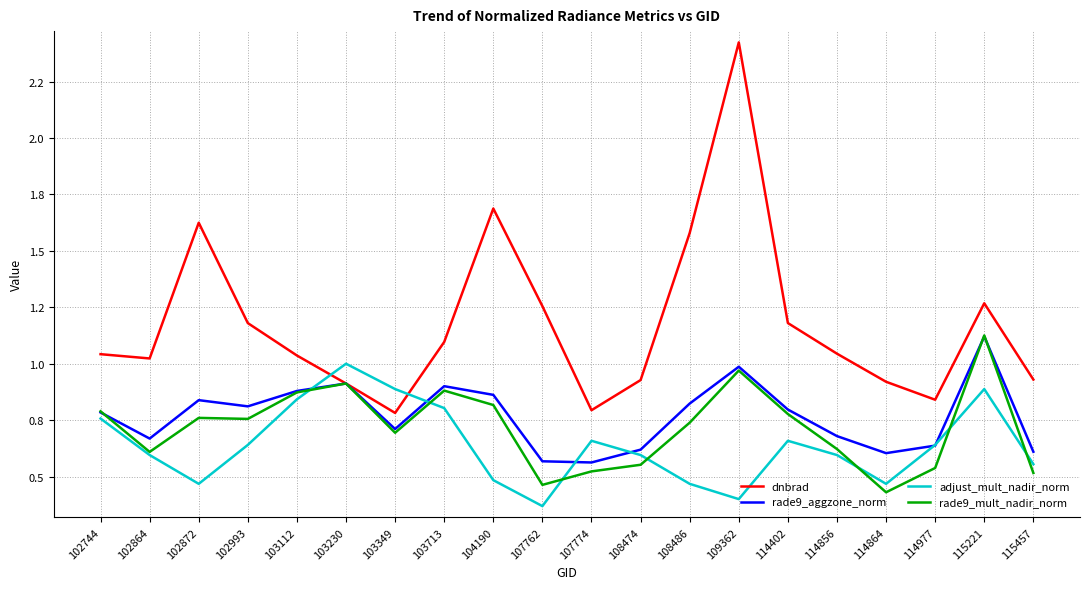

What are all the series names shown in the legend?

dnbrad, rade9_aggzone_norm, adjust_mult_nadir_norm, rade9_mult_nadir_norm